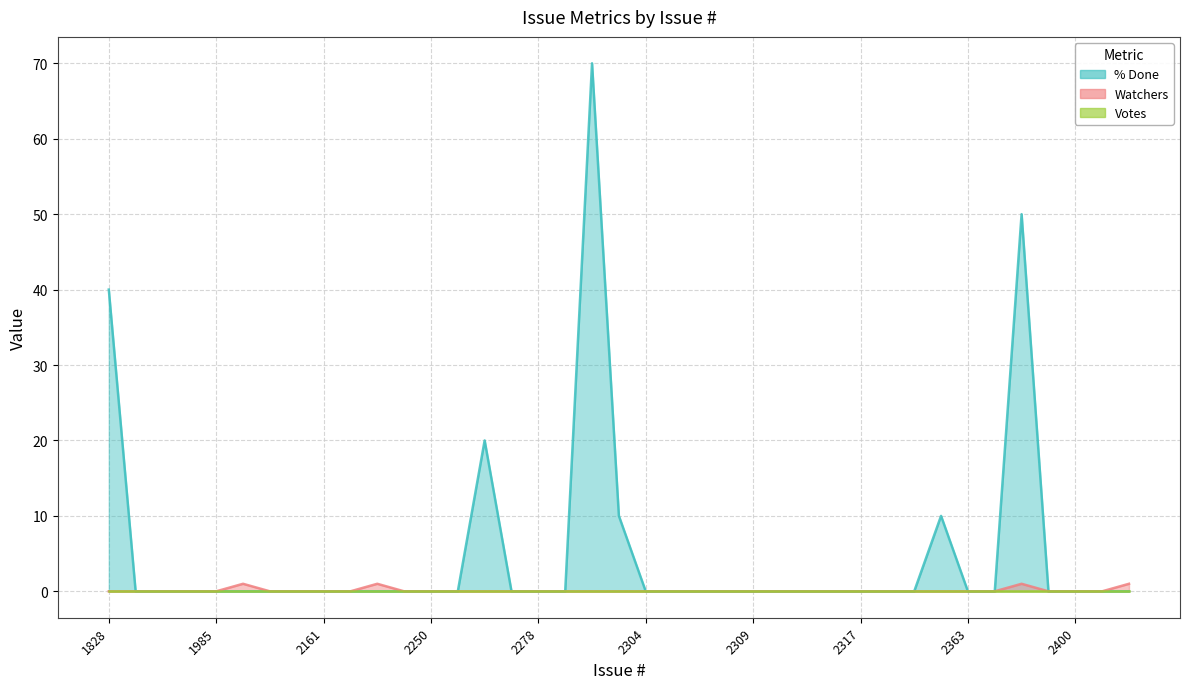

Is the value of % Done at 2446 greater than the value of Watchers at 2435?

No